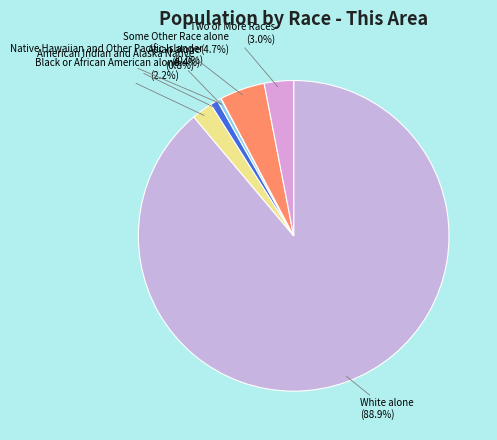

Which has a higher value, Asian alone or Black or African American alone?

Black or African American alone